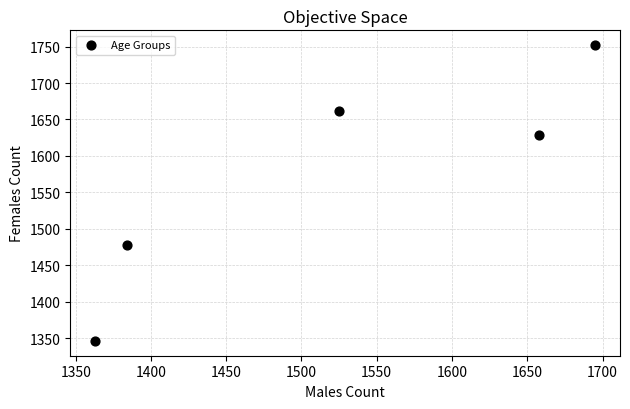

What is the average Y value?

1573